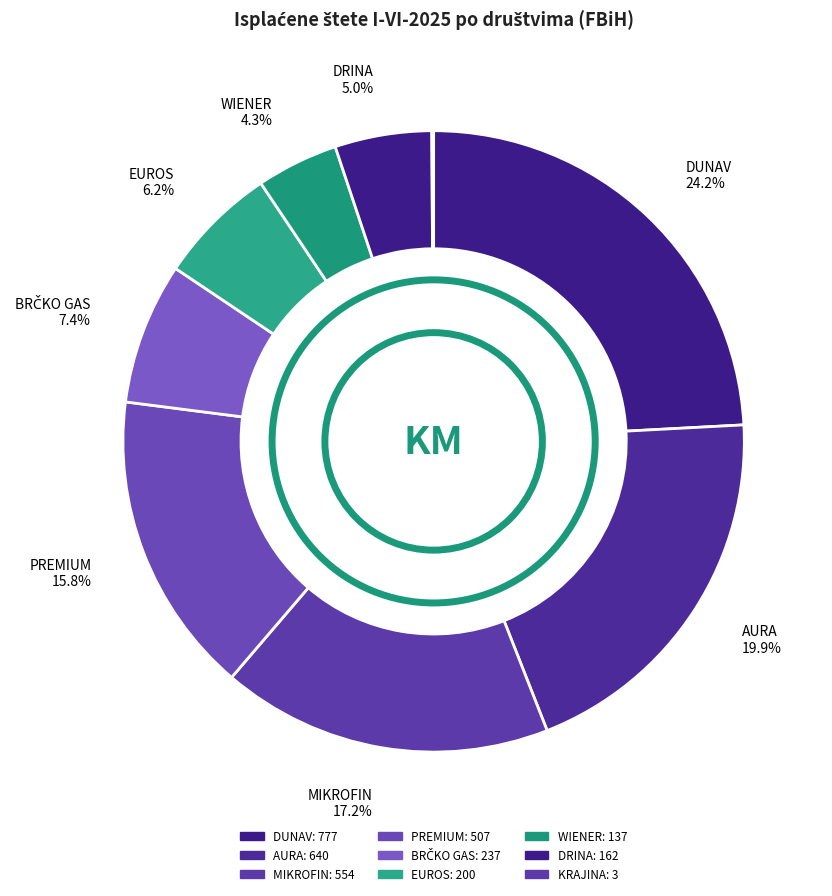

What percentage is NOT represented by AURA?

80.1%